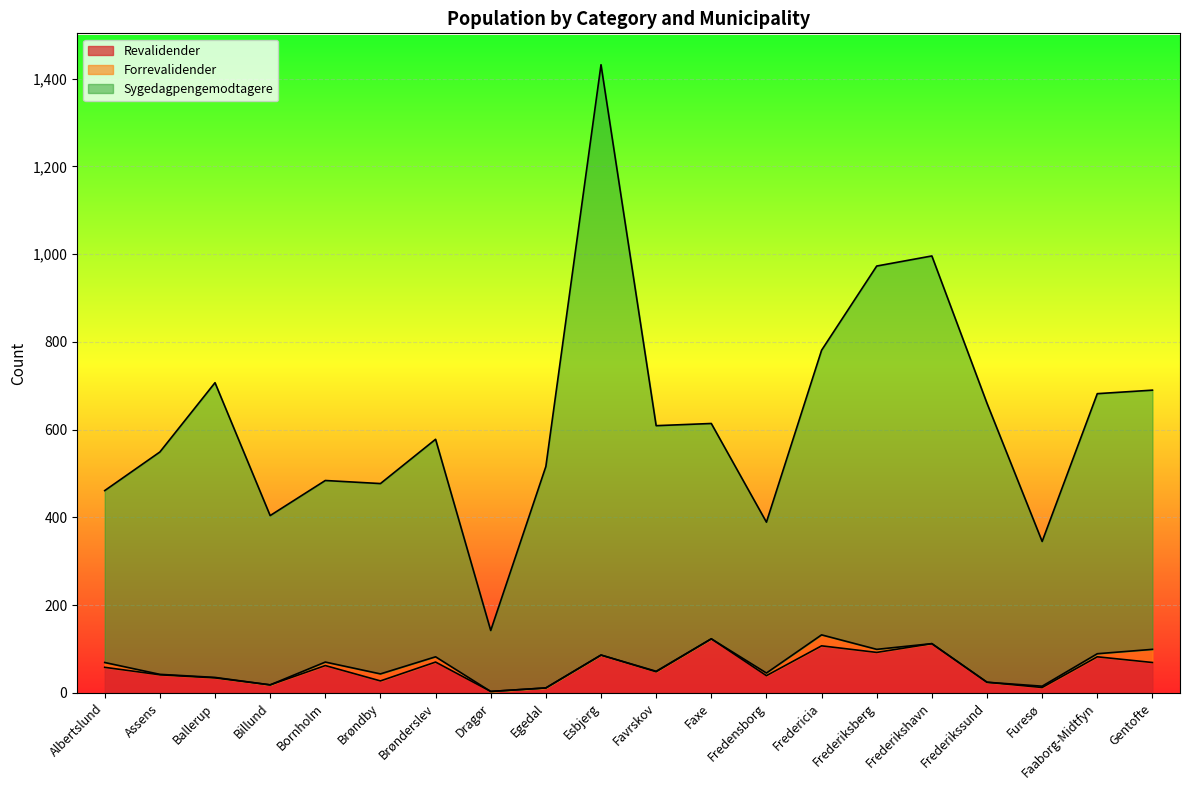

What are all the series names shown in the legend?

Revalidender, Forrevalidender, Sygedagpengemodtagere